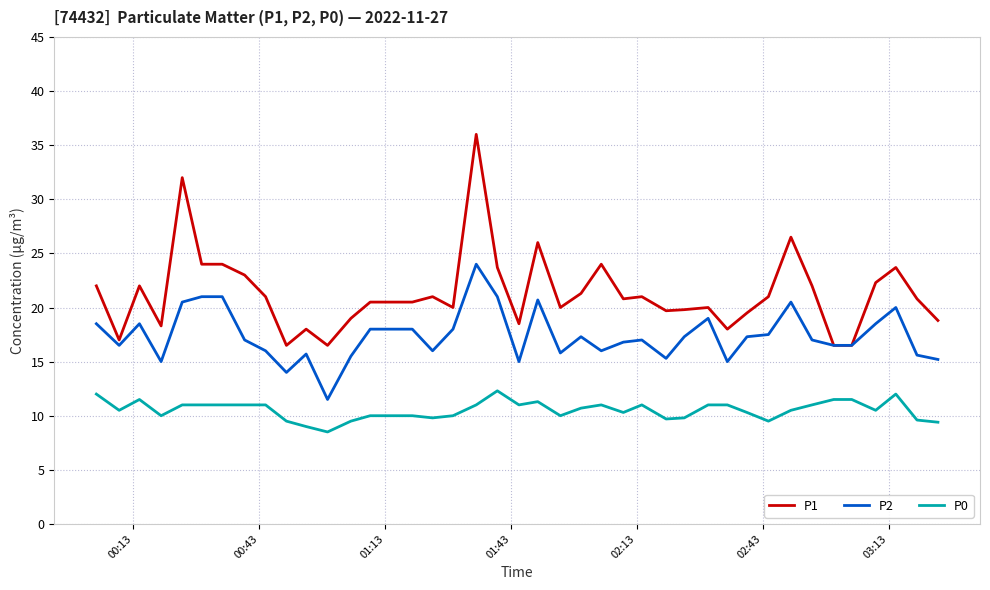

What is the minimum value shown in the chart?

8.5